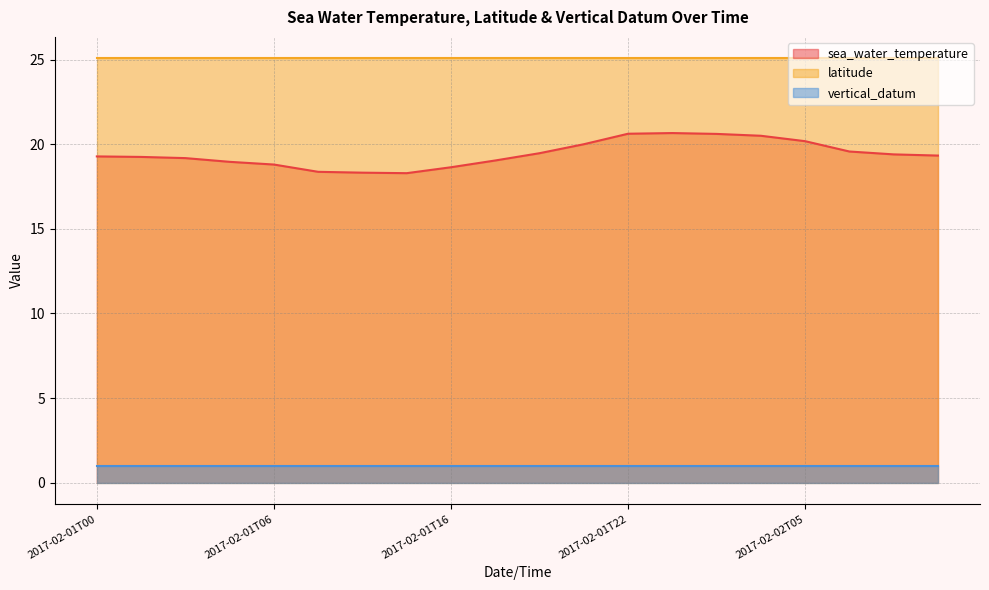

Reading right to left, extract all data points from this chart.

sea_water_temperature: 2017-02-02T09=19.3	2017-02-02T08=19.4	2017-02-02T07=19.6	2017-02-02T05=20.2	2017-02-02T01=20.5	2017-02-02T00=20.6	2017-02-01T23=20.7	2017-02-01T22=20.6	2017-02-01T19=20.0	2017-02-01T18=19.5	2017-02-01T17=19.0	2017-02-01T16=18.6	2017-02-01T11=18.3	2017-02-01T10=18.3	2017-02-01T09=18.4	2017-02-01T06=18.8	2017-02-01T05=19.0	2017-02-01T02=19.2	2017-02-01T01=19.2	2017-02-01T00=19.3
latitude: 2017-02-02T09=25.1	2017-02-02T08=25.1	2017-02-02T07=25.1	2017-02-02T05=25.1	2017-02-02T01=25.1	2017-02-02T00=25.1	2017-02-01T23=25.1	2017-02-01T22=25.1	2017-02-01T19=25.1	2017-02-01T18=25.1	2017-02-01T17=25.1	2017-02-01T16=25.1	2017-02-01T11=25.1	2017-02-01T10=25.1	2017-02-01T09=25.1	2017-02-01T06=25.1	2017-02-01T05=25.1	2017-02-01T02=25.1	2017-02-01T01=25.1	2017-02-01T00=25.1
vertical_datum: 2017-02-02T09=1.0	2017-02-02T08=1.0	2017-02-02T07=1.0	2017-02-02T05=1.0	2017-02-02T01=1.0	2017-02-02T00=1.0	2017-02-01T23=1.0	2017-02-01T22=1.0	2017-02-01T19=1.0	2017-02-01T18=1.0	2017-02-01T17=1.0	2017-02-01T16=1.0	2017-02-01T11=1.0	2017-02-01T10=1.0	2017-02-01T09=1.0	2017-02-01T06=1.0	2017-02-01T05=1.0	2017-02-01T02=1.0	2017-02-01T01=1.0	2017-02-01T00=1.0